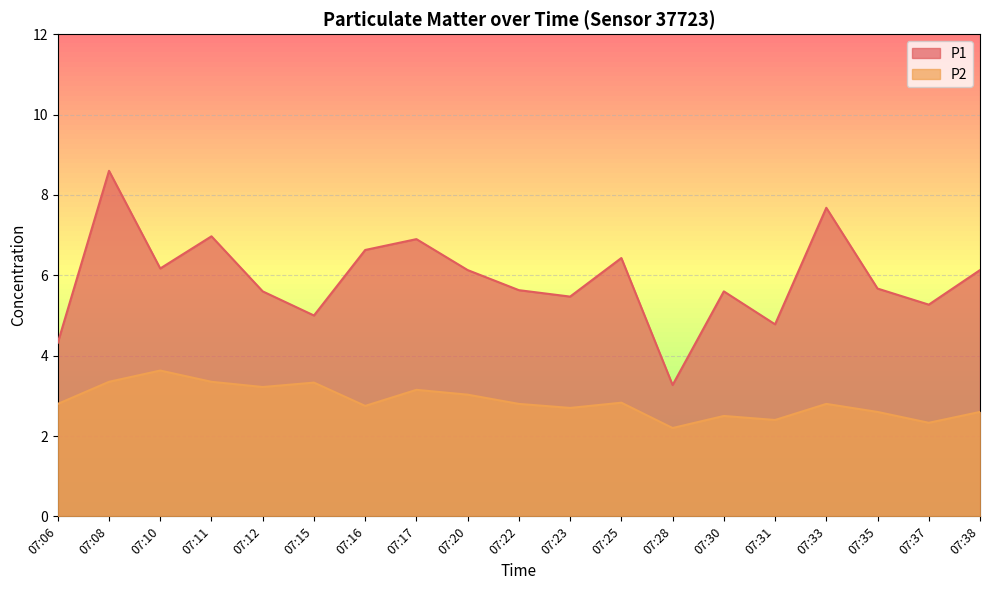

Reading right to left, transcribe all the data shown in this chart.

P1: 07:38=6.1	07:37=5.3	07:35=5.7	07:33=7.7	07:31=4.8	07:30=5.6	07:28=3.3	07:25=6.4	07:23=5.5	07:22=5.6	07:20=6.1	07:17=6.9	07:16=6.6	07:15=5.0	07:12=5.6	07:11=7.0	07:10=6.2	07:08=8.6	07:06=4.3
P2: 07:38=2.6	07:37=2.3	07:35=2.6	07:33=2.8	07:31=2.4	07:30=2.5	07:28=2.2	07:25=2.8	07:23=2.7	07:22=2.8	07:20=3.0	07:17=3.1	07:16=2.8	07:15=3.3	07:12=3.2	07:11=3.4	07:10=3.6	07:08=3.4	07:06=2.8